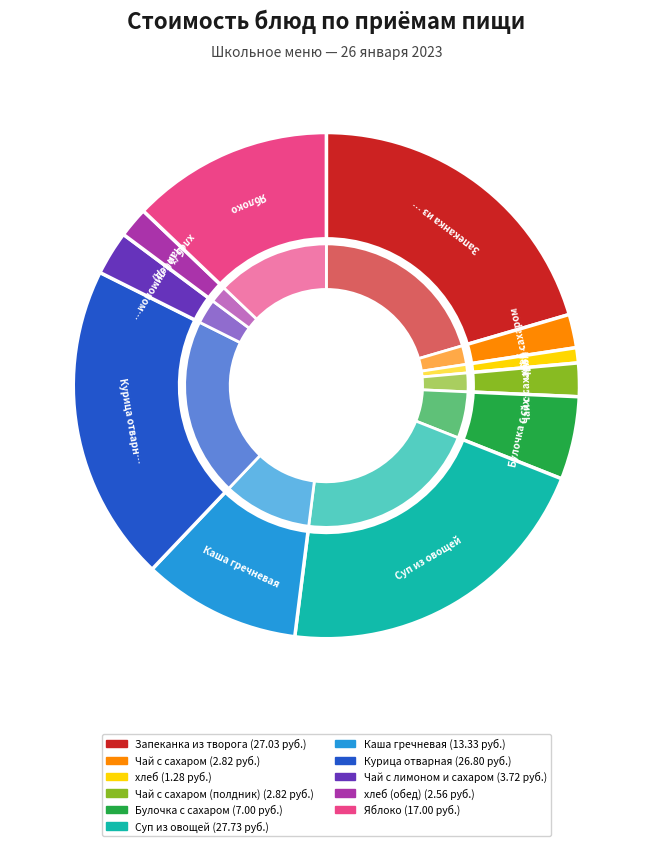

Is Чай с лимоном и сахаром the majority of the pie?

No